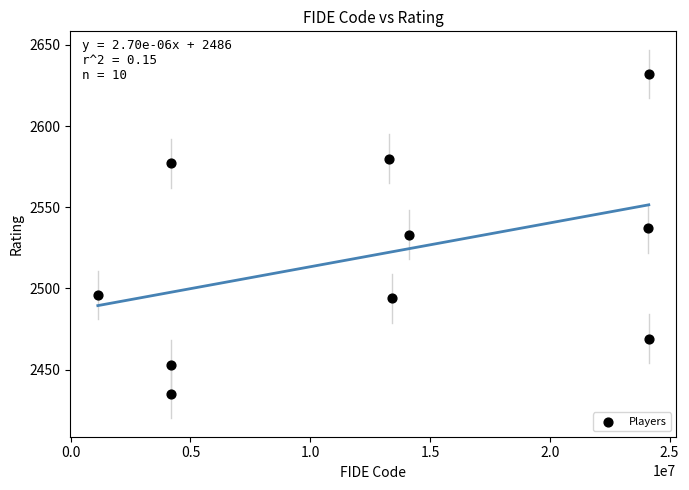

What is the range of X values (max minus min)?

22999170